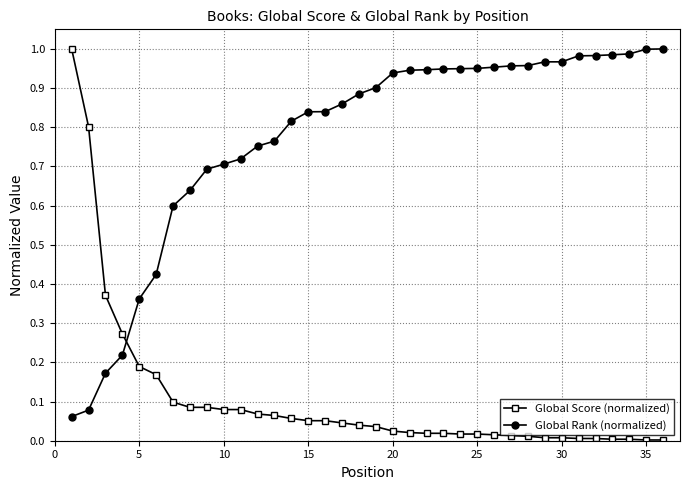

List the series in order of their overall mean, lowest first.

Global Score (normalized), Global Rank (normalized)